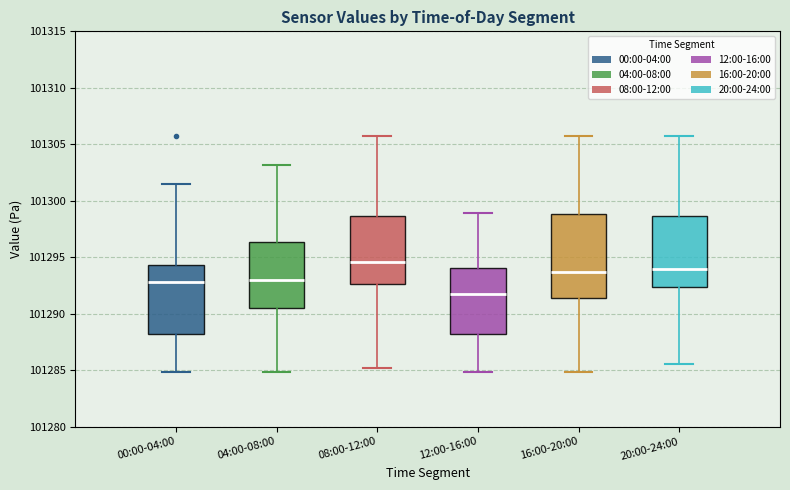

Which box is the tallest, from its lower edge to its upper edge?

16:00-20:00